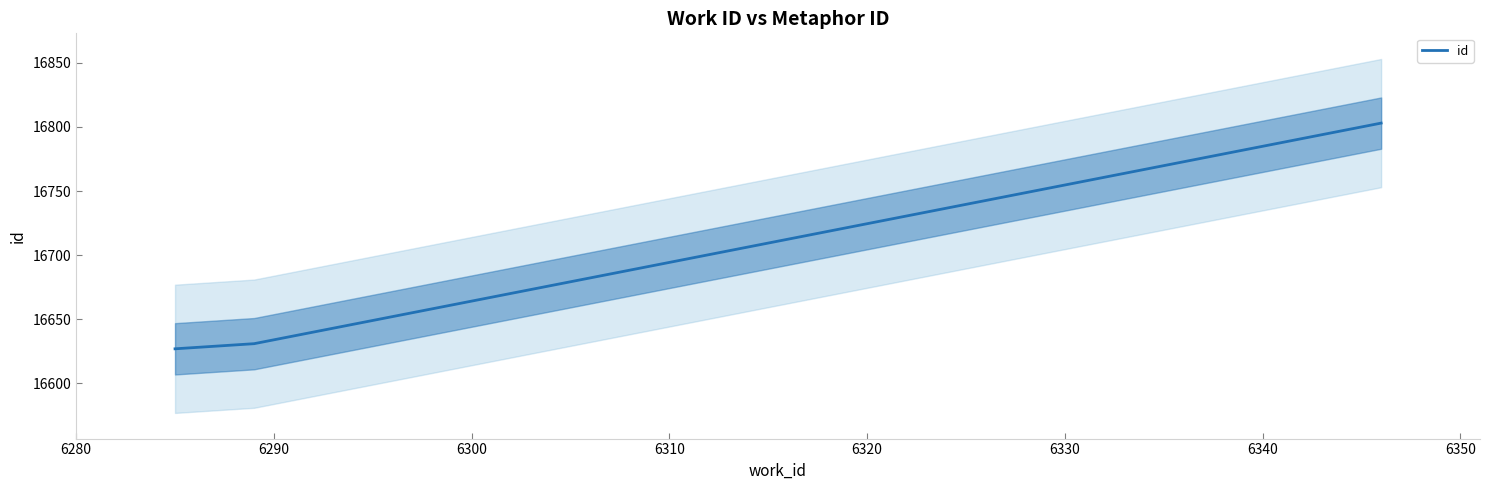

How many values exceed 16630?

2